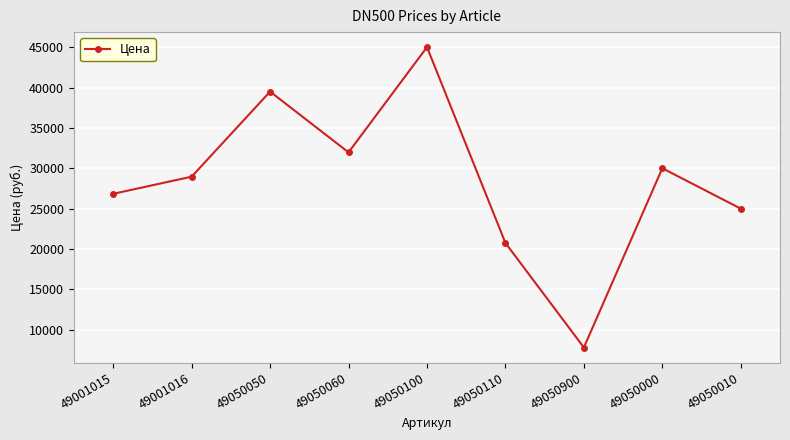

What is the change in value from 49050100 to 49050110?

-24252